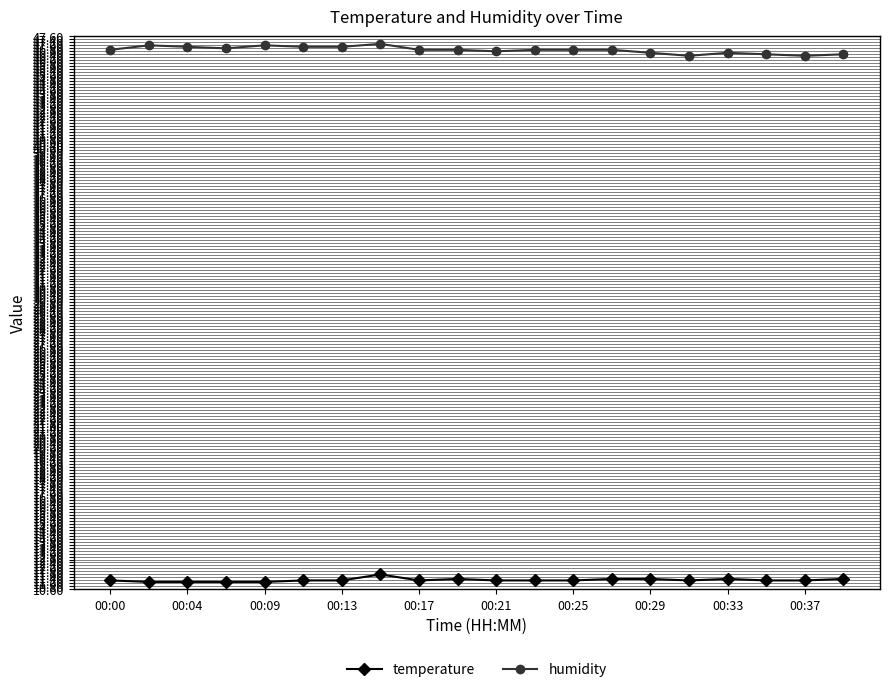

What is the maximum value shown in the chart?

47.1